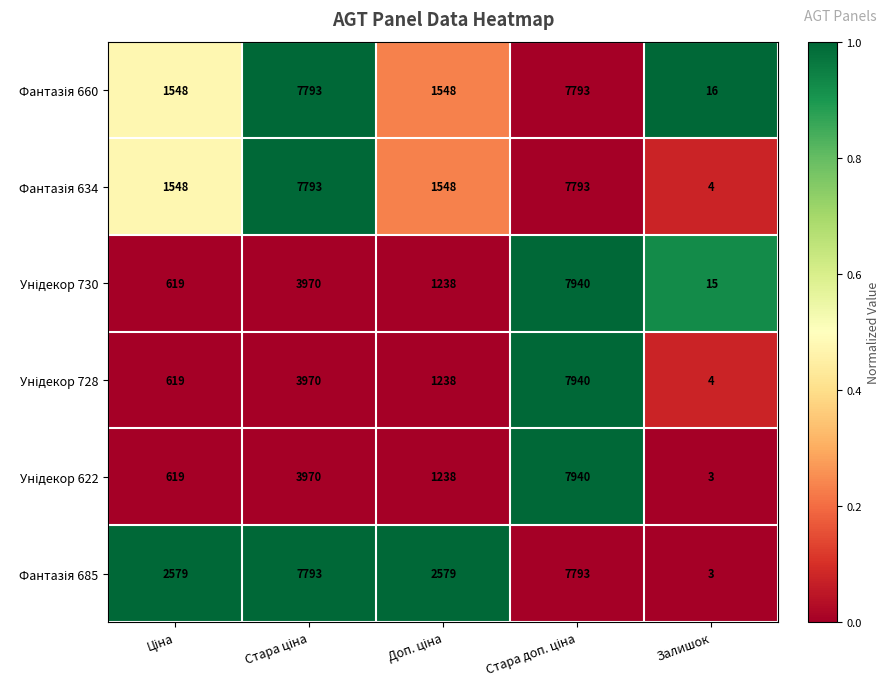

At how many categories does at least one series exceed 639?

4